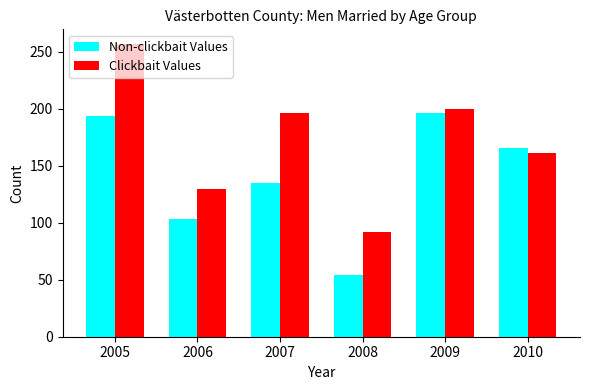

Which series has the widest spread of values?

Clickbait Values